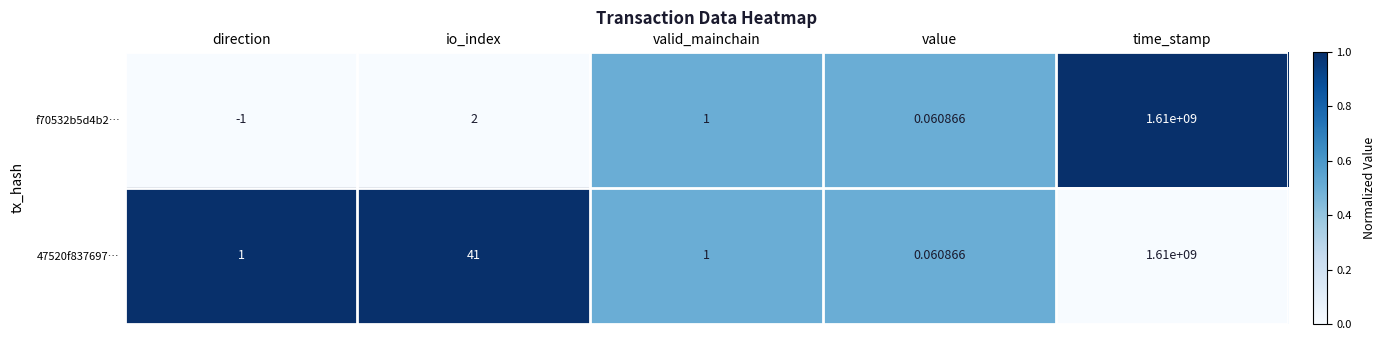

Which category has the highest value across all series?

time_stamp